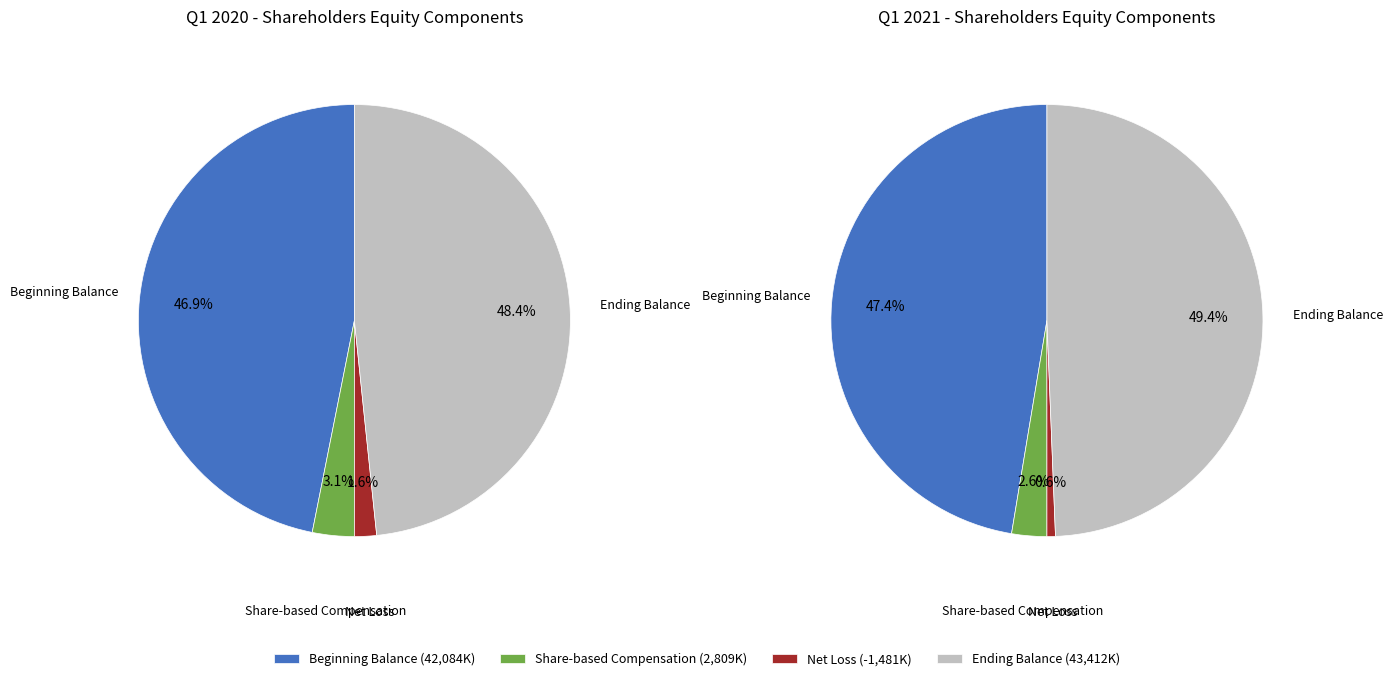

Rank the series by their average value, from highest to lowest.

Q1 2021, Q1 2020